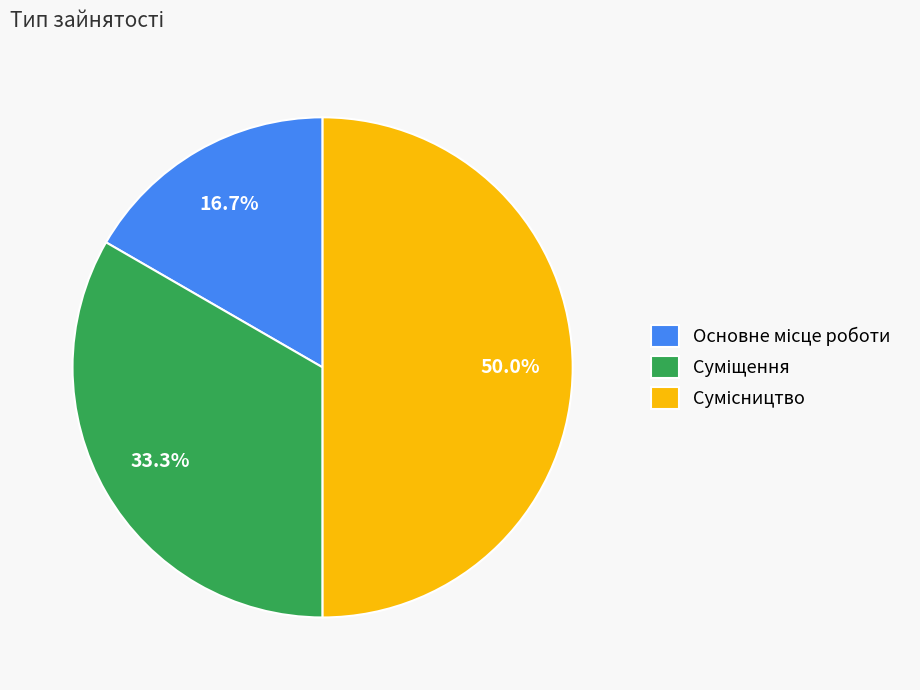

Is there a majority slice in this chart?

No